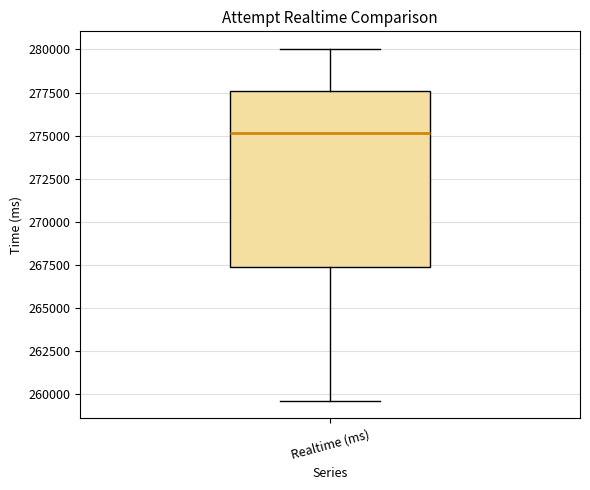

Read this box plot against the y-axis: the position of the median line, the range covered by the box, and the ends of both whiskers. The values are not printed on the chart, so give them approximately, as read against the axis.

median 275000, box 267500 to 277500, whiskers 259500 to 280000